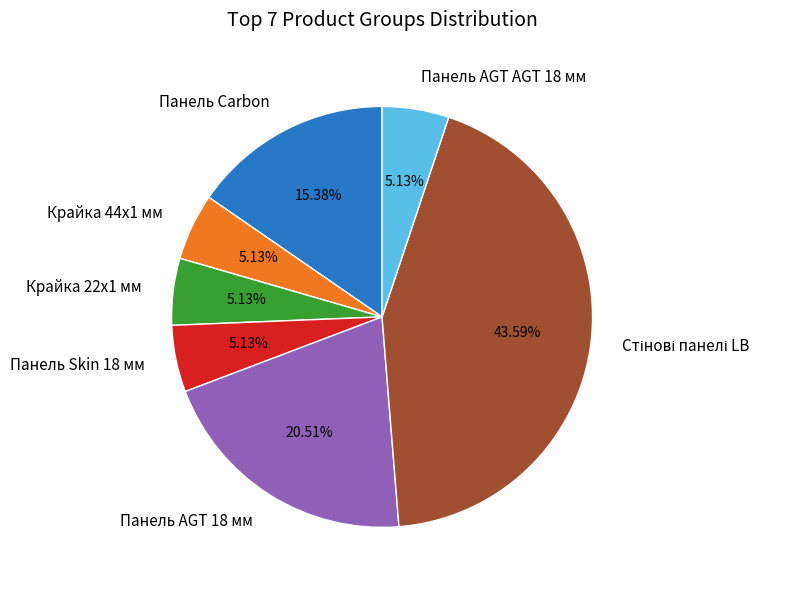

Approximately how many times larger is the value at Крайка 22x1 мм compared to Панель Carbon?

0.3